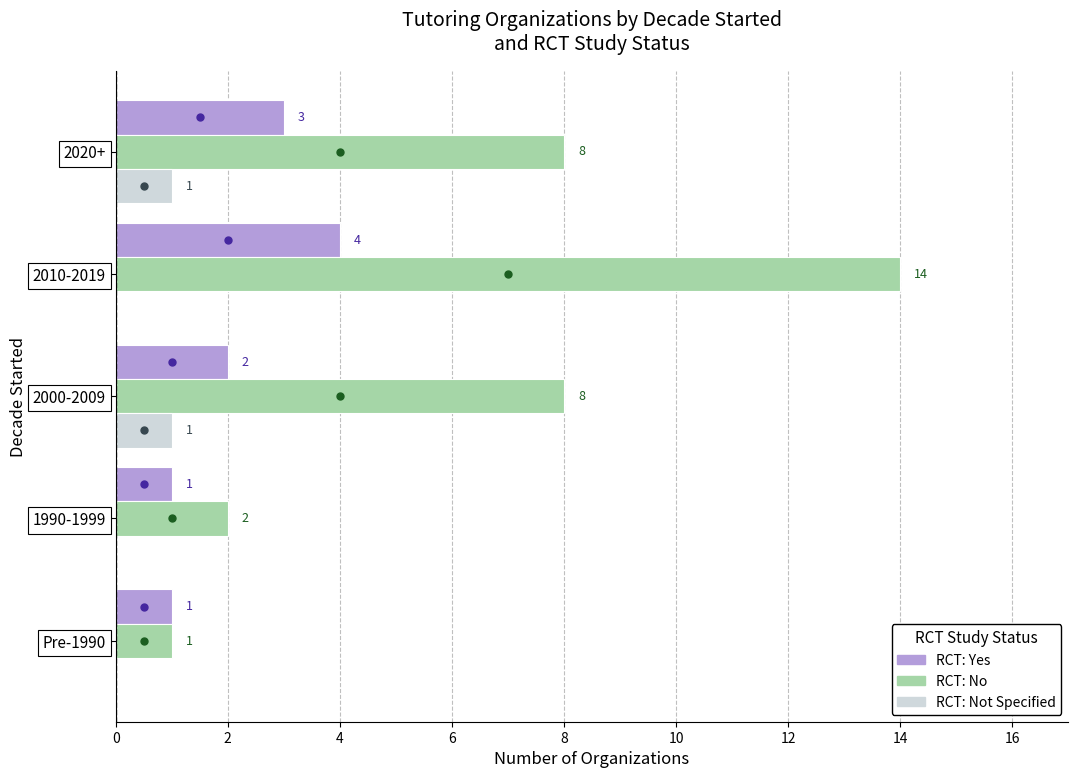

Where is RCT: Yes nearest to the value 2?

2000-2009